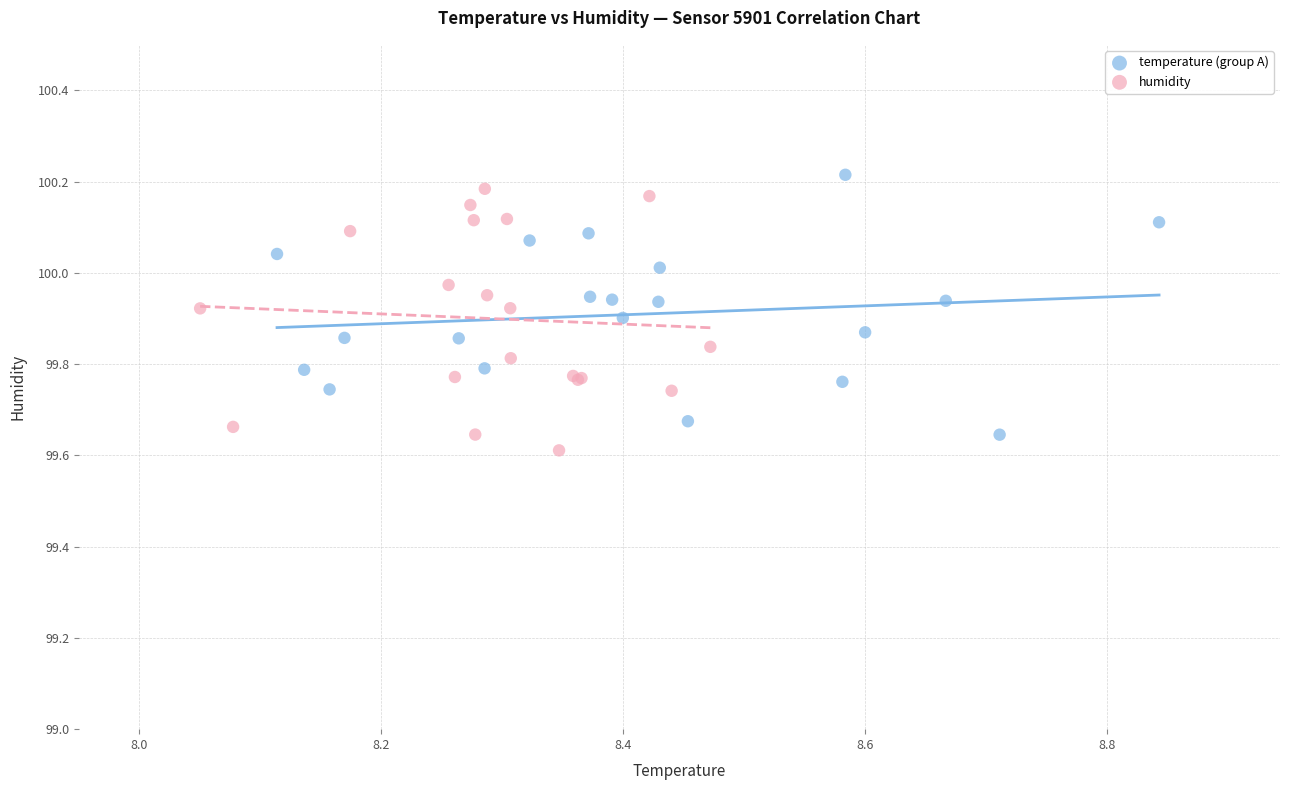

Which series reaches the maximum Y coordinate?

temperature (group A)